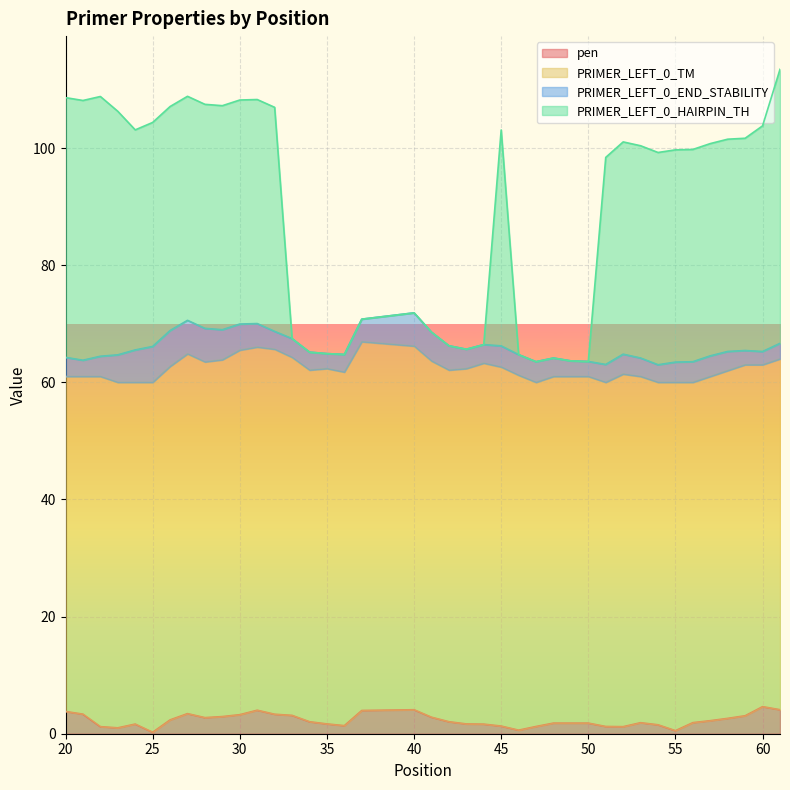

The value of PRIMER_LEFT_0_HAIRPIN_TH at 35 is 64.9. True or false?

True